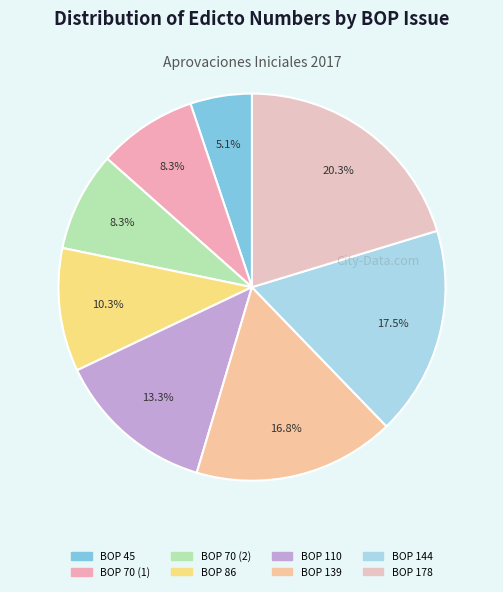

Is BOP 45 the majority of the pie?

No